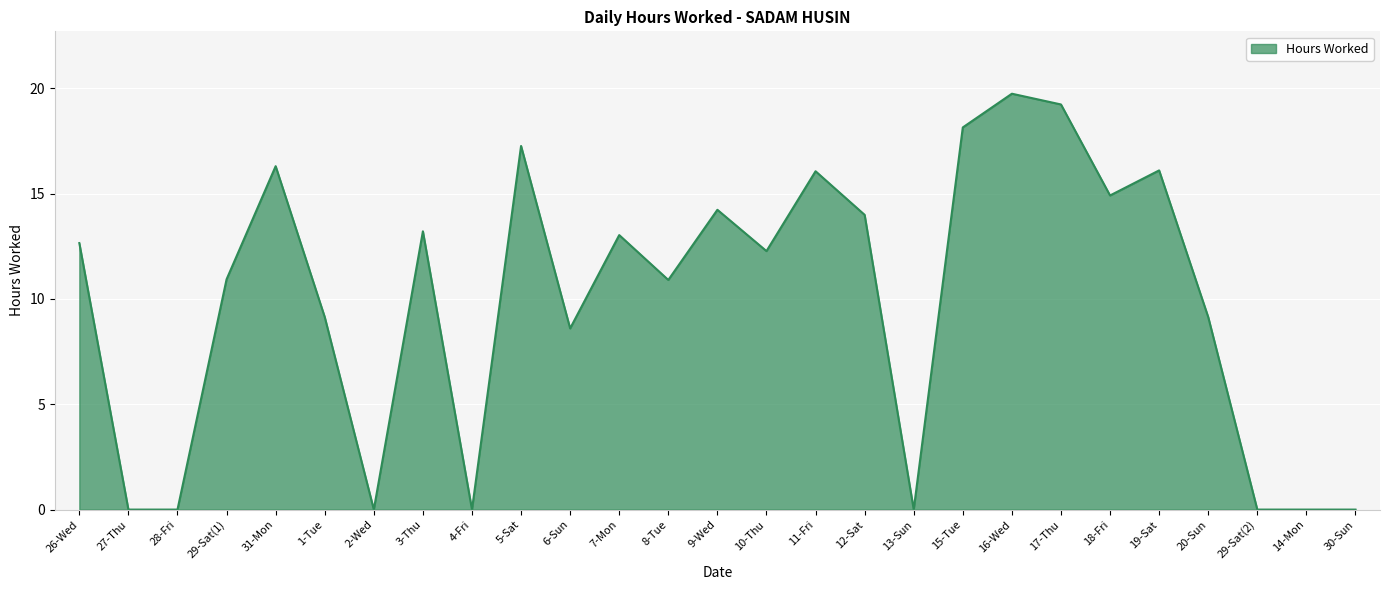

Which category has the highest value across all series?

16-Wed